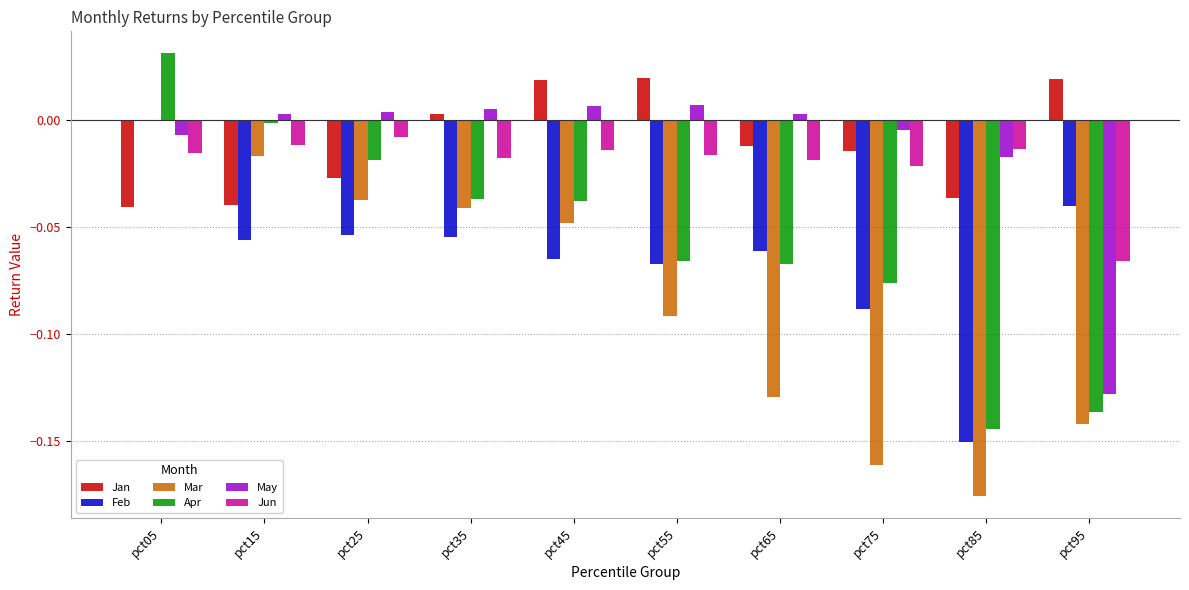

At which category is the sum across all series the highest?

pct05